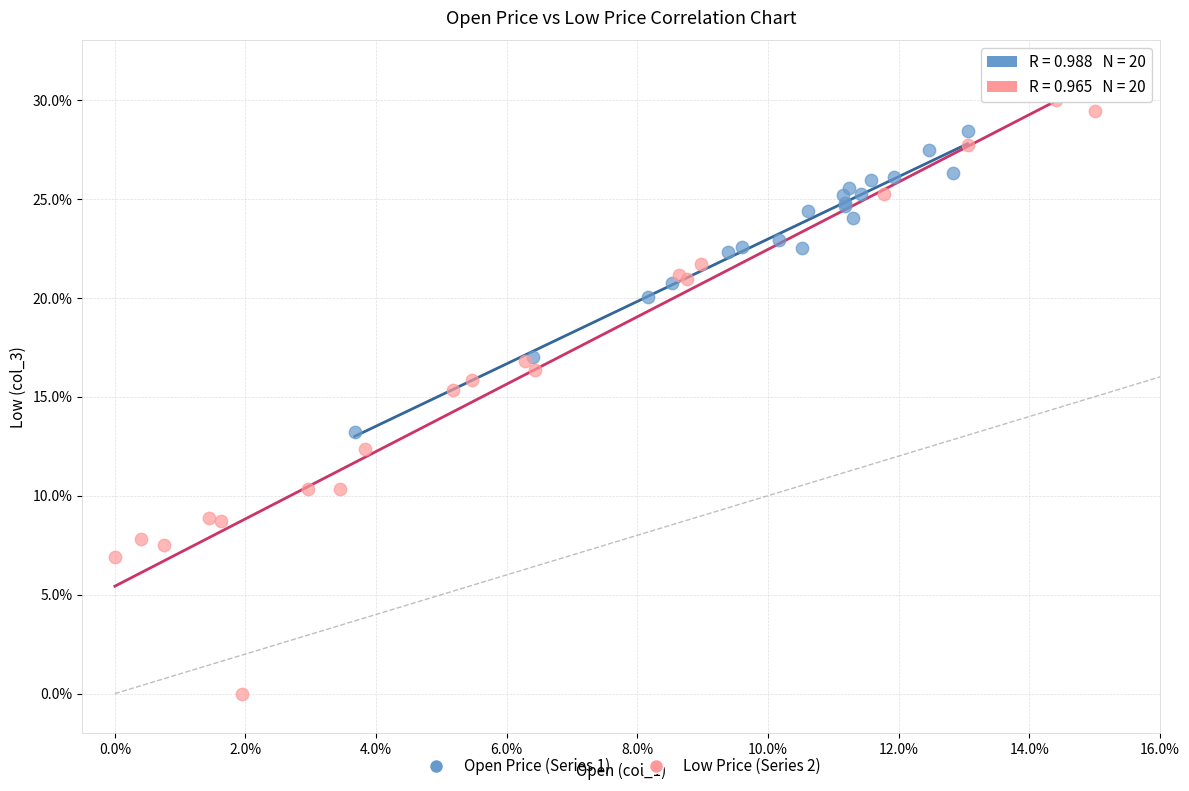

What are all the series names shown in the legend?

Open Price (Series 1), Low Price (Series 2)